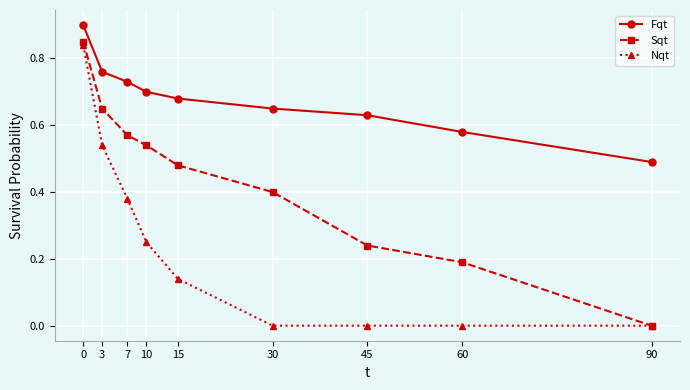

What is the value of the Fqt point at the 1st from the left?

0.9